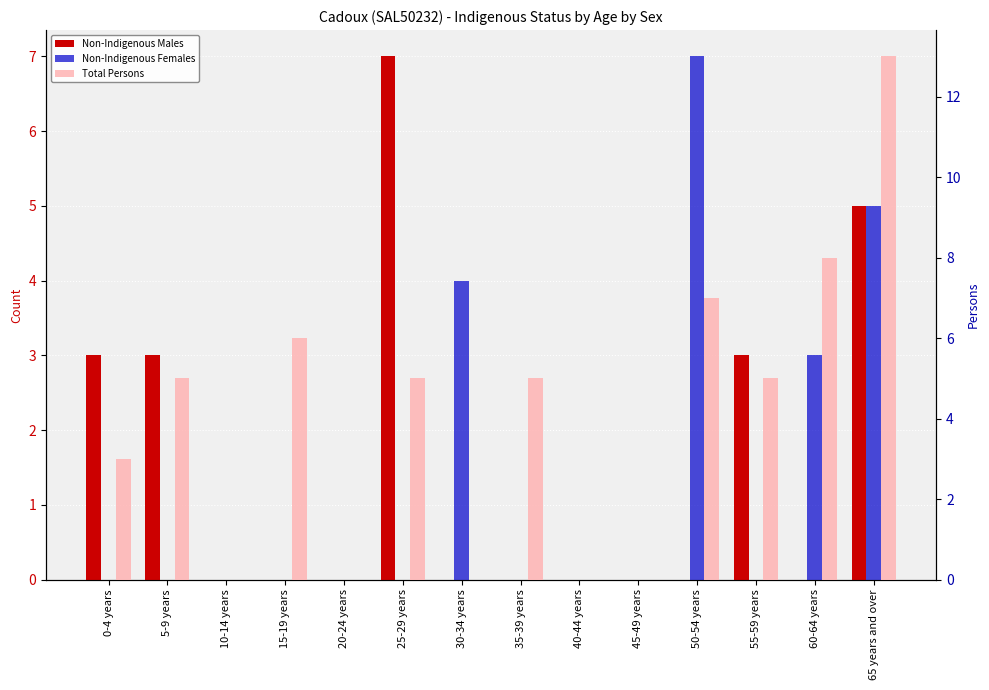

What is the difference between the maximum and minimum values in the Total Persons series?

13